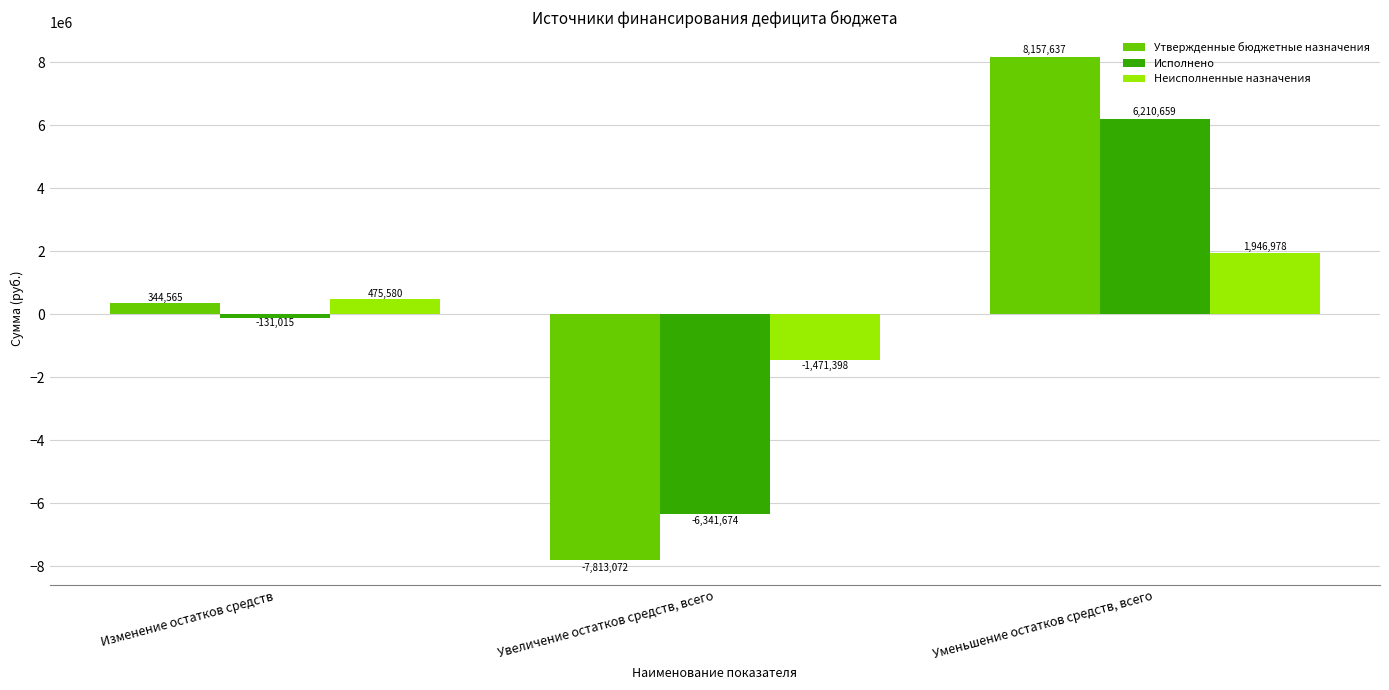

Which category has the highest value in the Утвержденные бюджетные назначения series?

Уменьшение остатков средств, всего